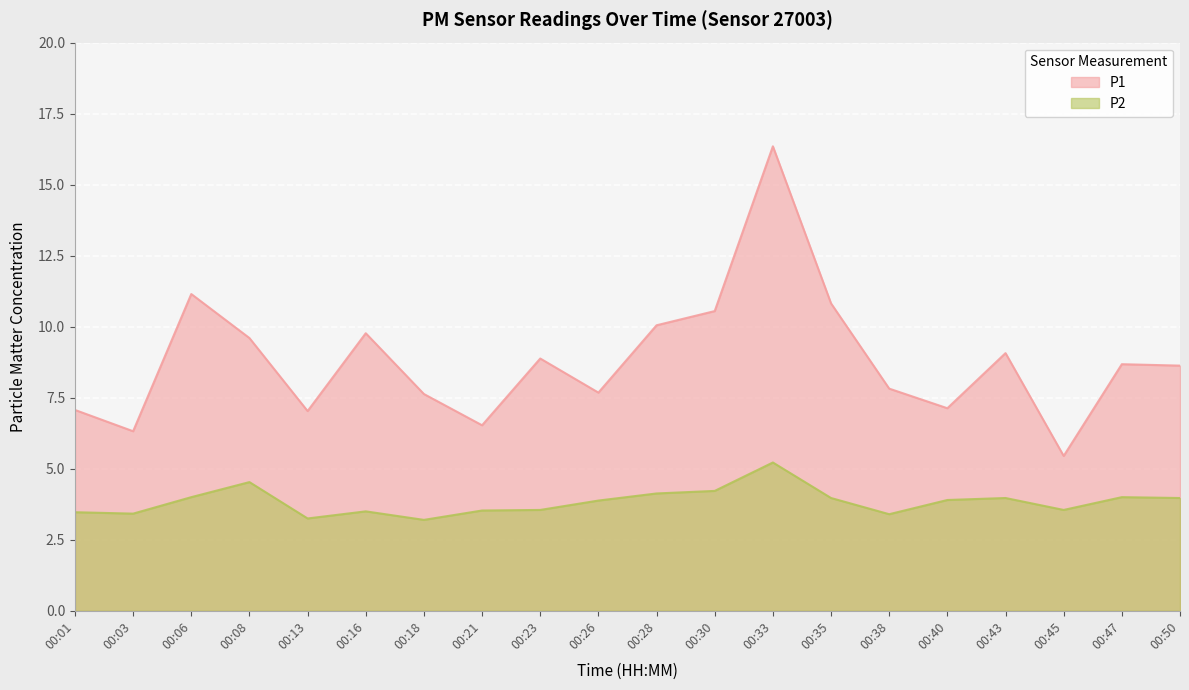

What is the difference between the P1 values at 00:40 and 00:13?

0.1